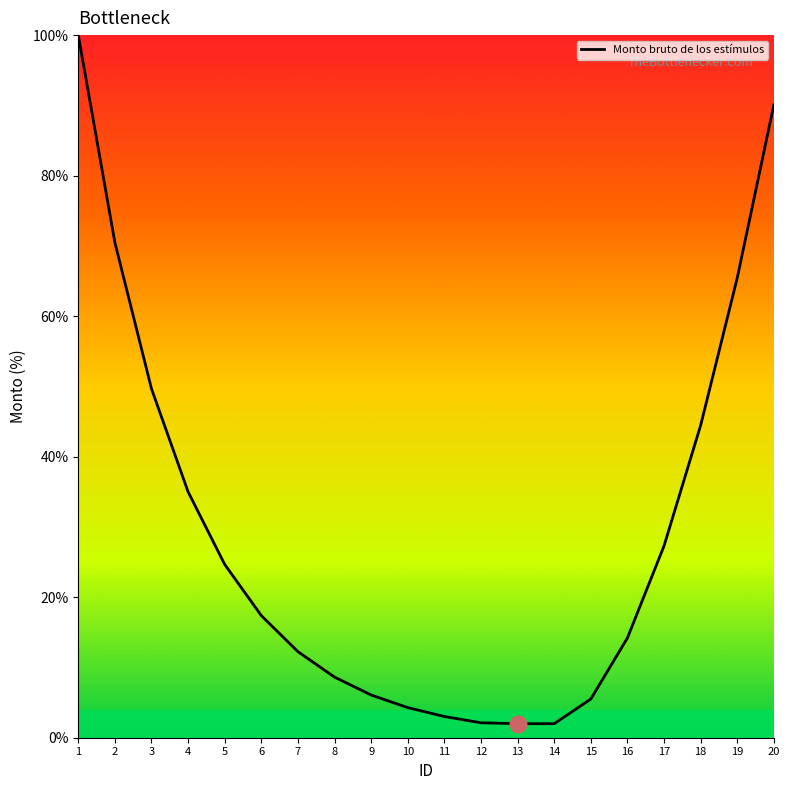

What is the change in value from 4 to 18?

+9.4